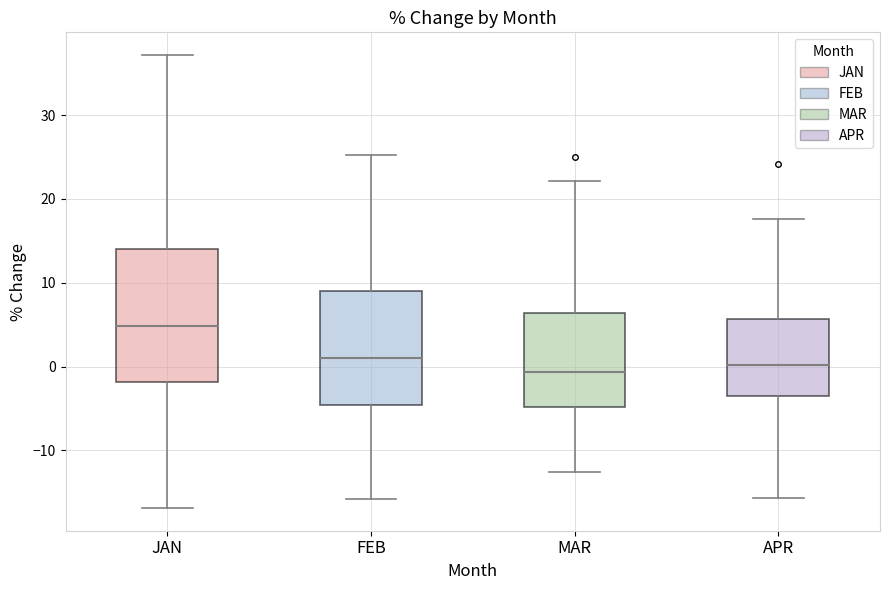

Reading left to right, read every box against the y-axis: the position of its median line, the range the box covers, and the ends of its whiskers. The values are not printed on the chart, so give them approximately, as read against the axis.

JAN: median 5, box -2 to 14, whiskers -17 to 37
FEB: median 1, box -5 to 9, whiskers -16 to 25
MAR: median -1, box -5 to 6, whiskers -13 to 22
APR: median 0, box -4 to 6, whiskers -16 to 18